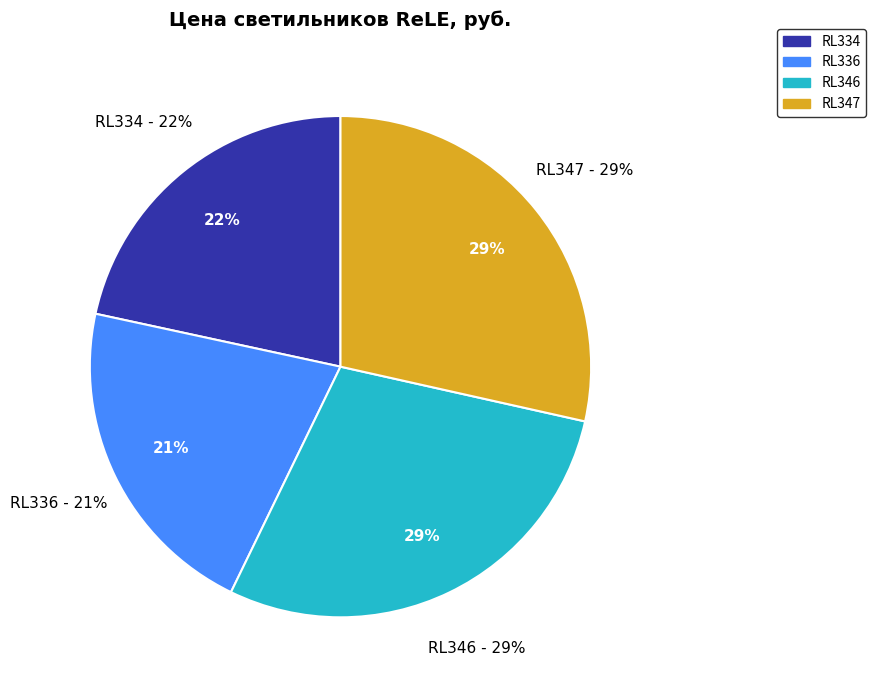

Does any single category account for the majority?

No